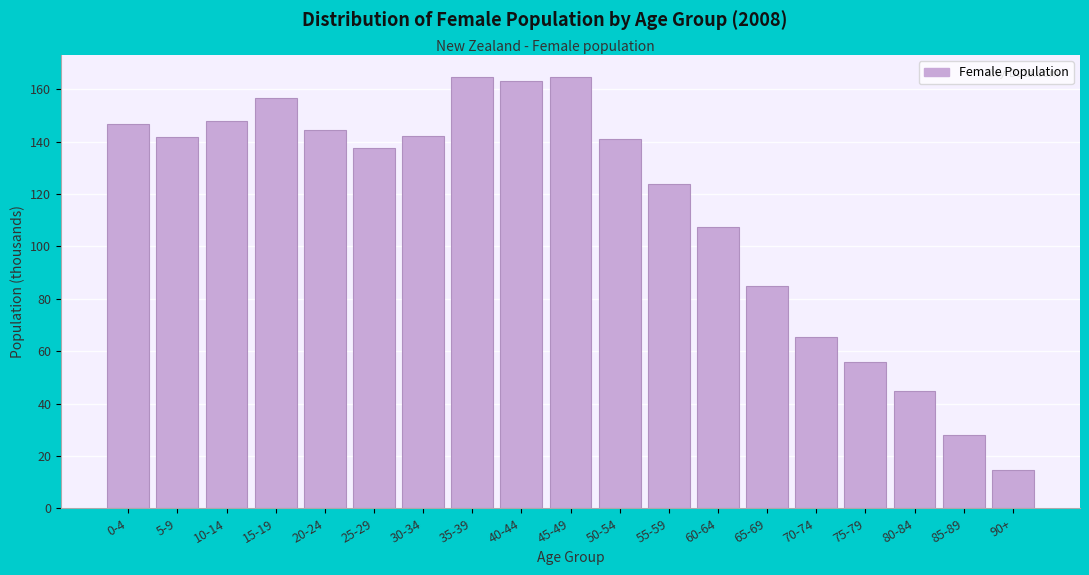

Which has a higher value, 25-29 or 90+?

25-29